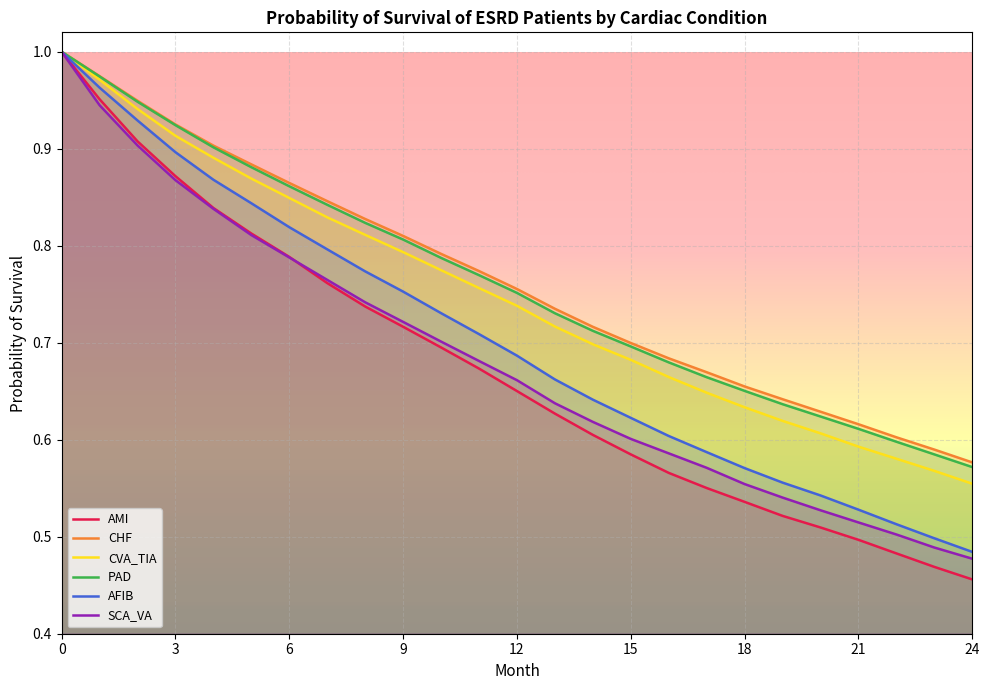

Where is AFIB nearest to the value 0?

24